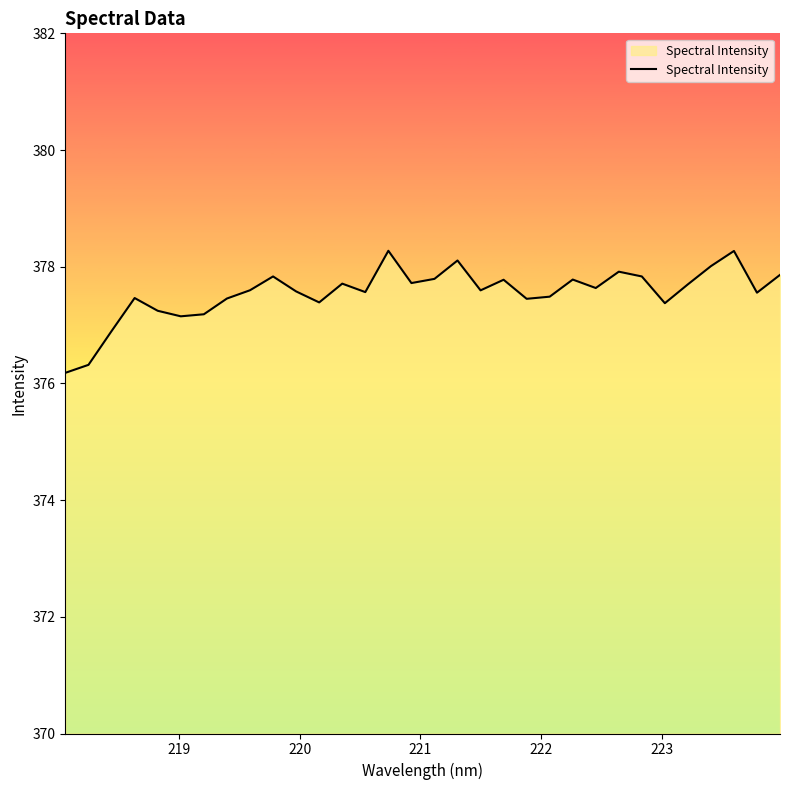

What is the smallest value displayed?

376.2